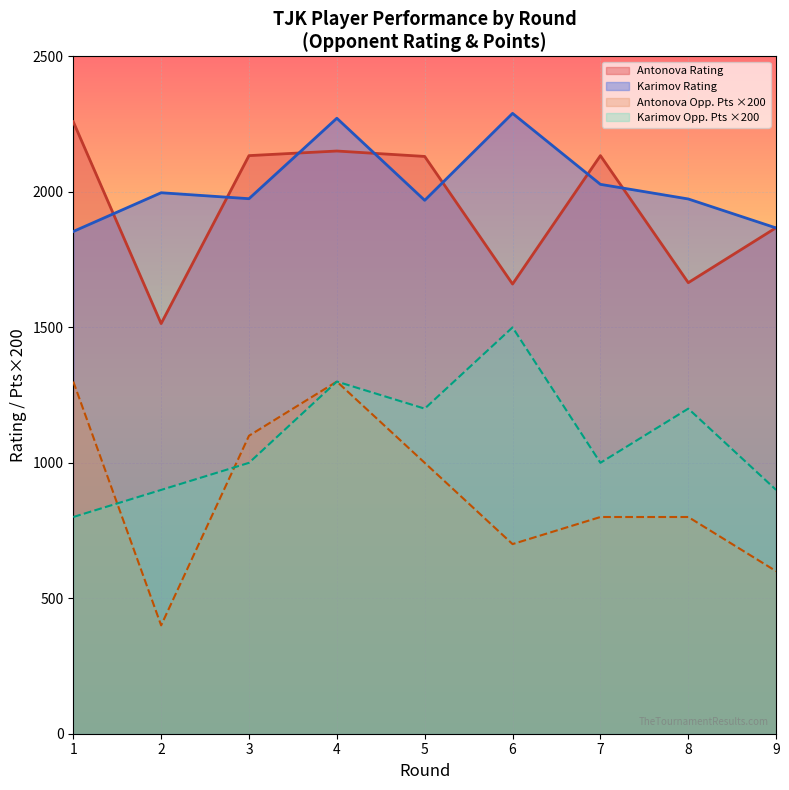

What is the maximum value shown in the chart?

2290